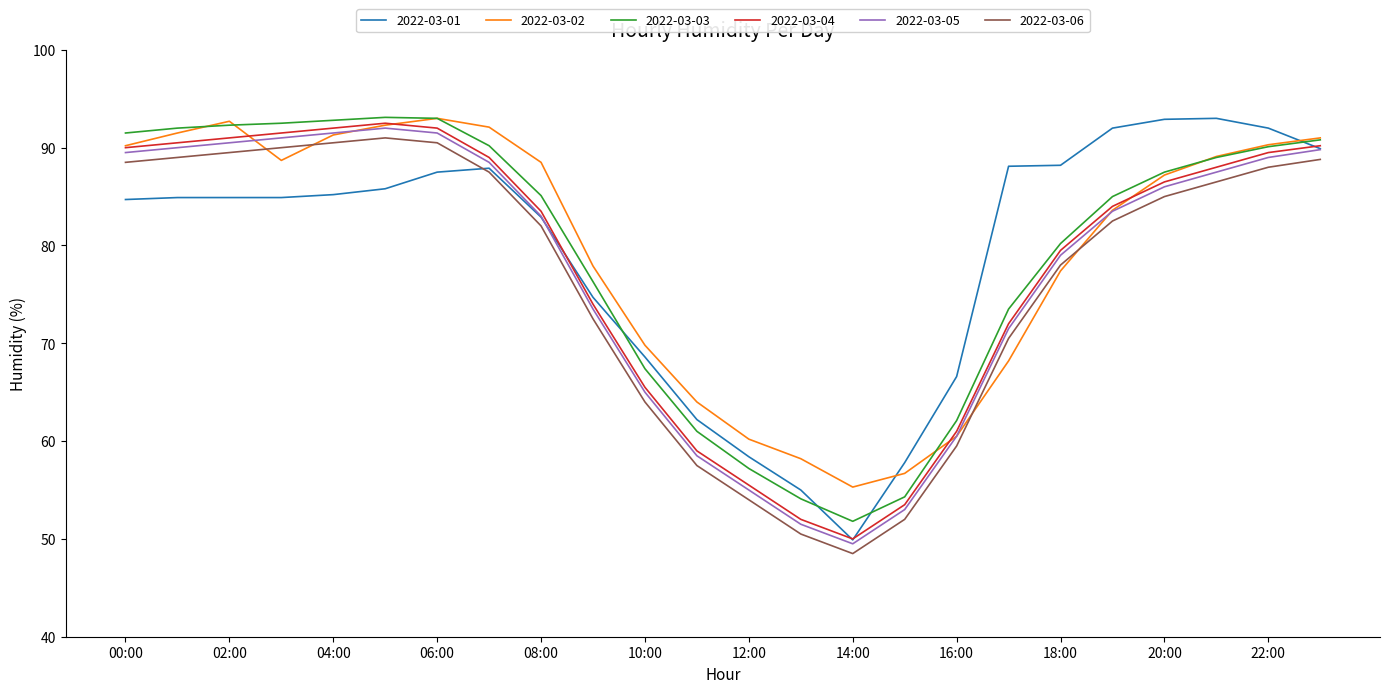

What is the greatest value displayed?

93.1